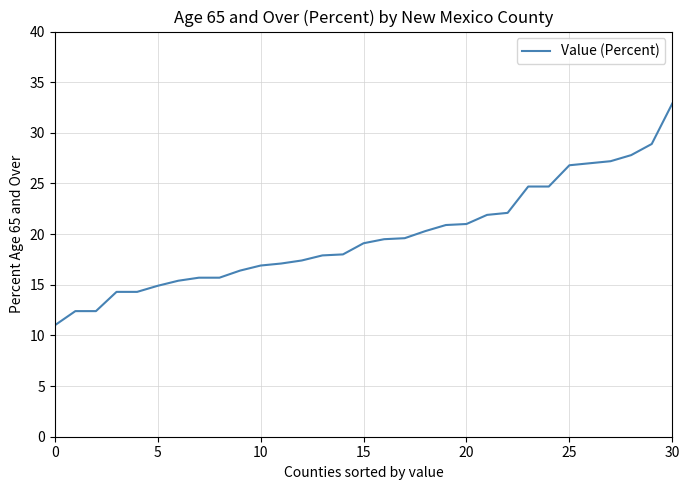

What is the difference between the maximum and minimum values?

21.9